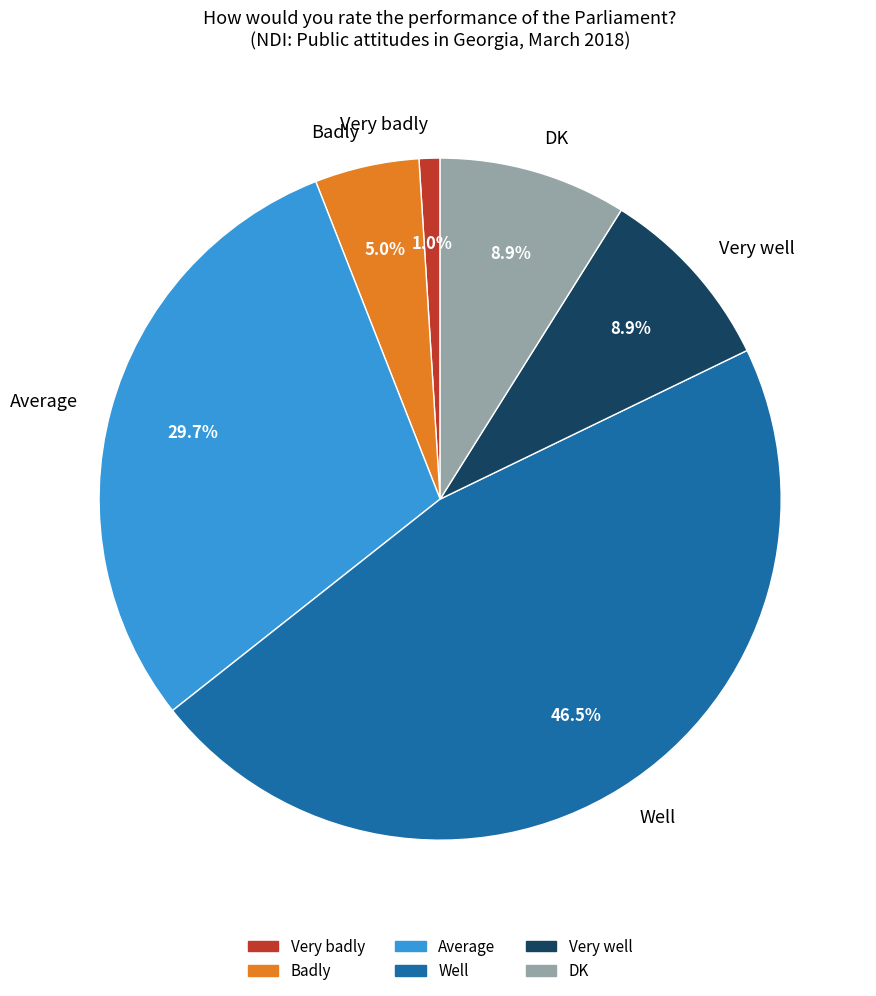

What percentage do DK and Average together represent?

38.6%